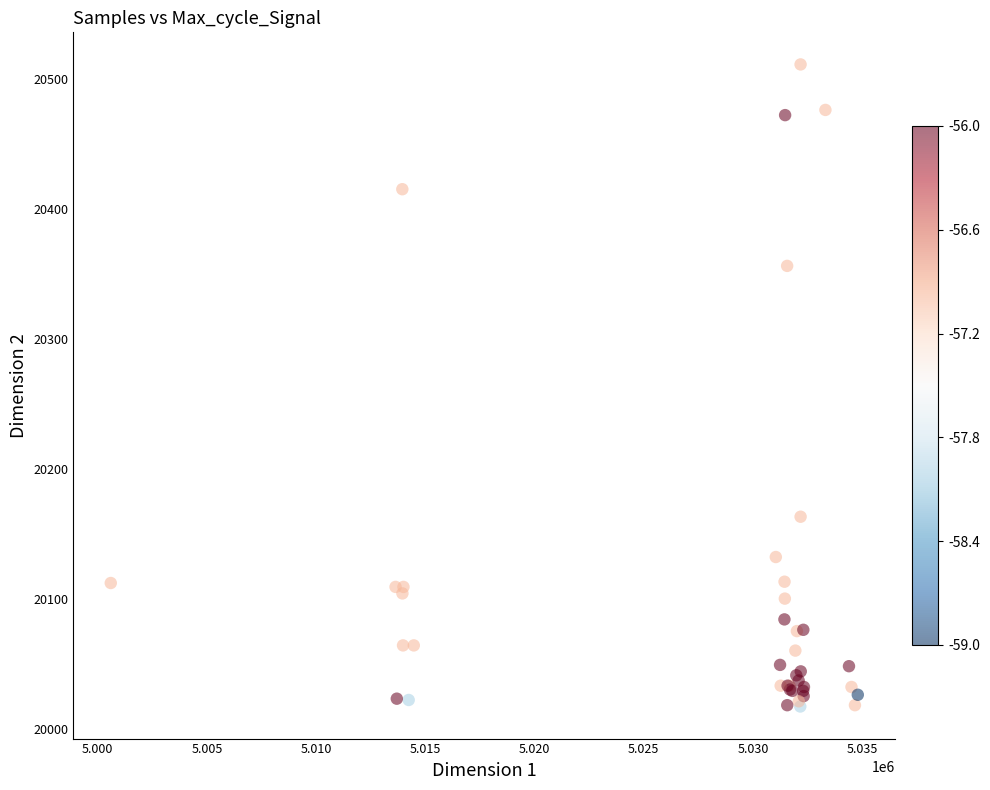

What Y value in the scatter plot is closest to 20264?

20356